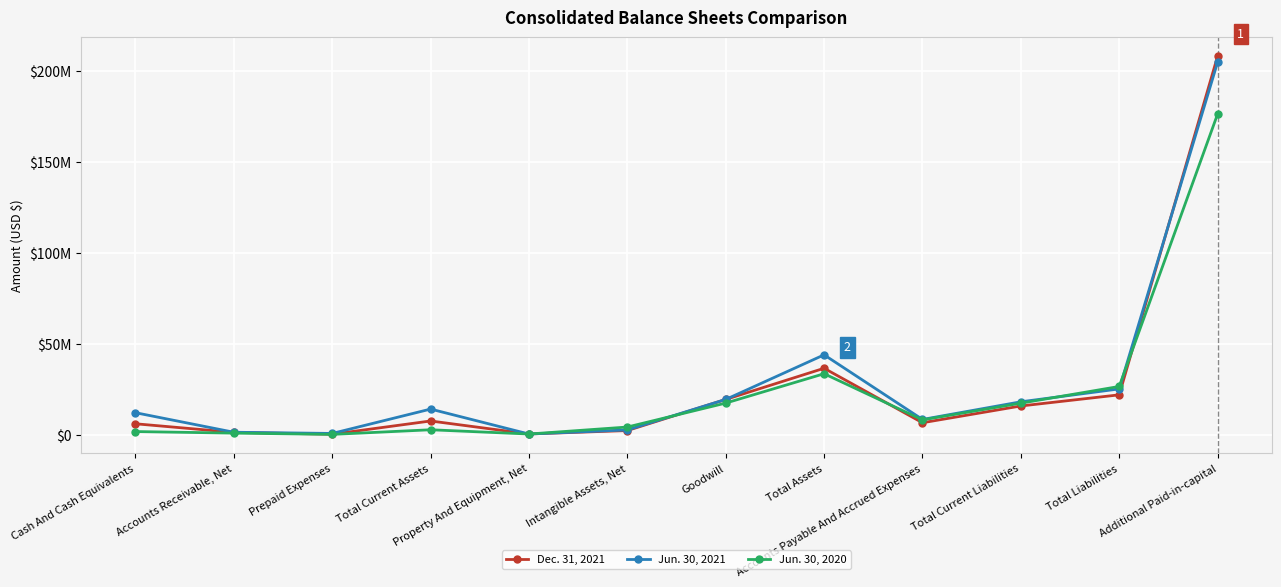

At how many categories does at least one series exceed 7044573?

8